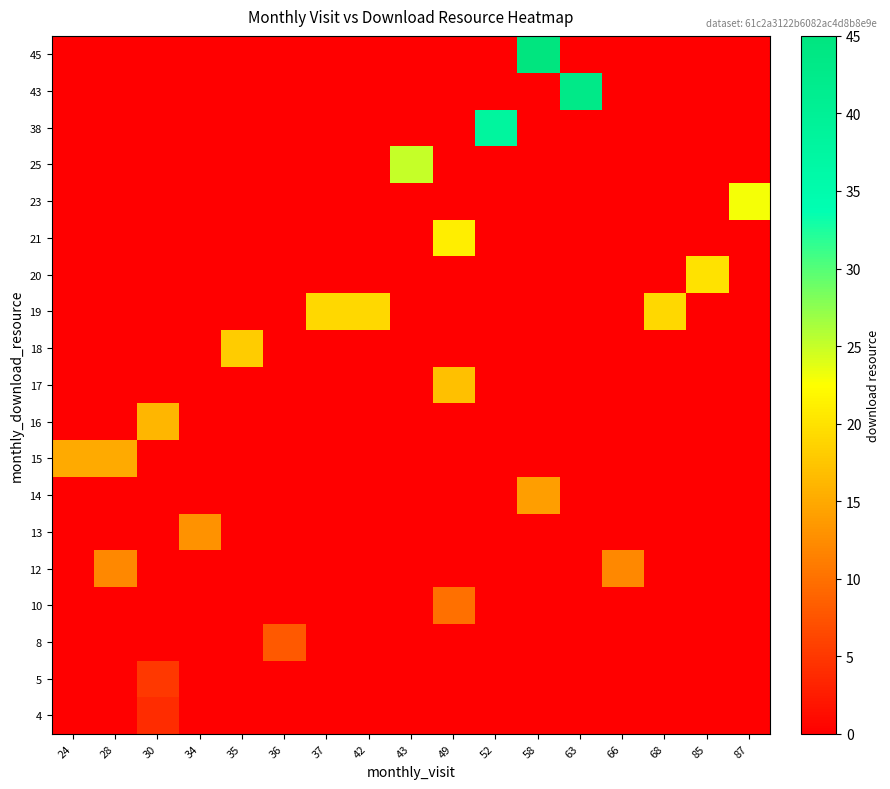

At how many categories does at least one series exceed 37?

3